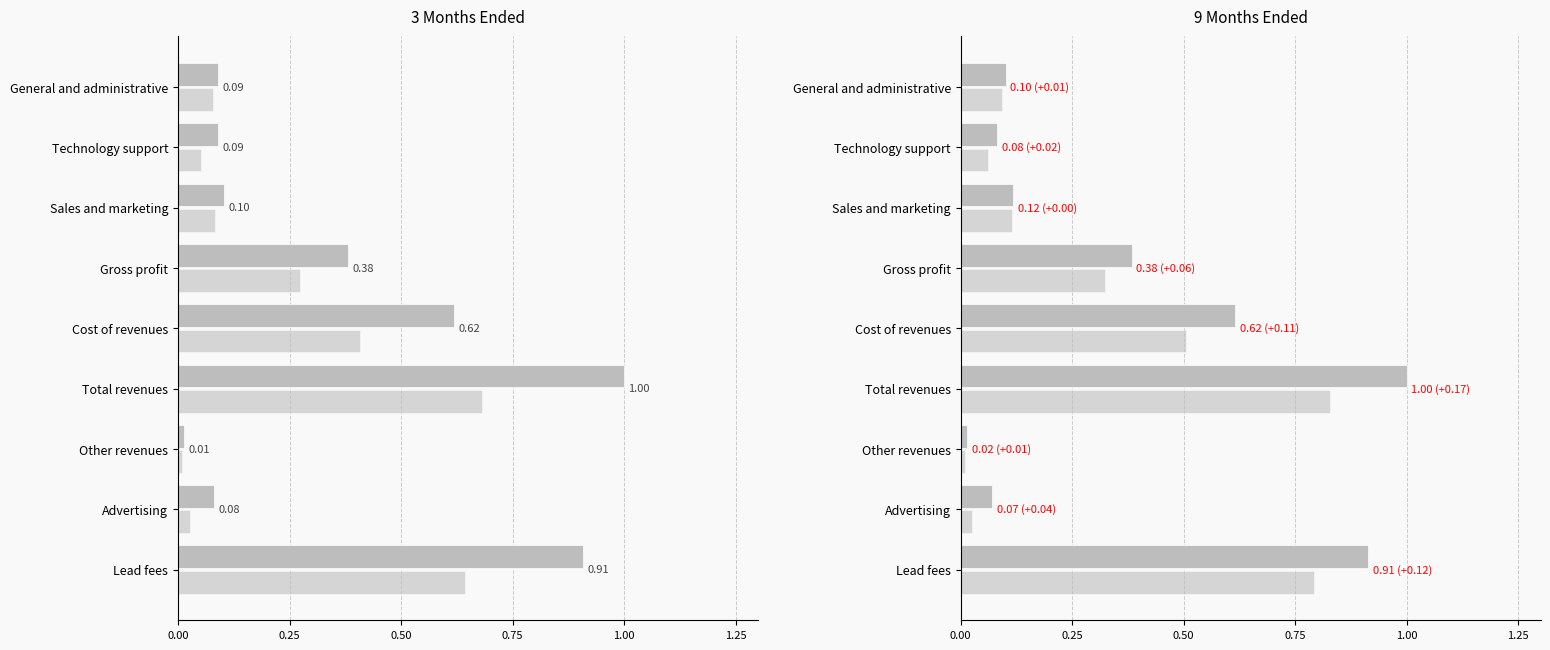

Which series has the largest total across all categories?

9M 2015